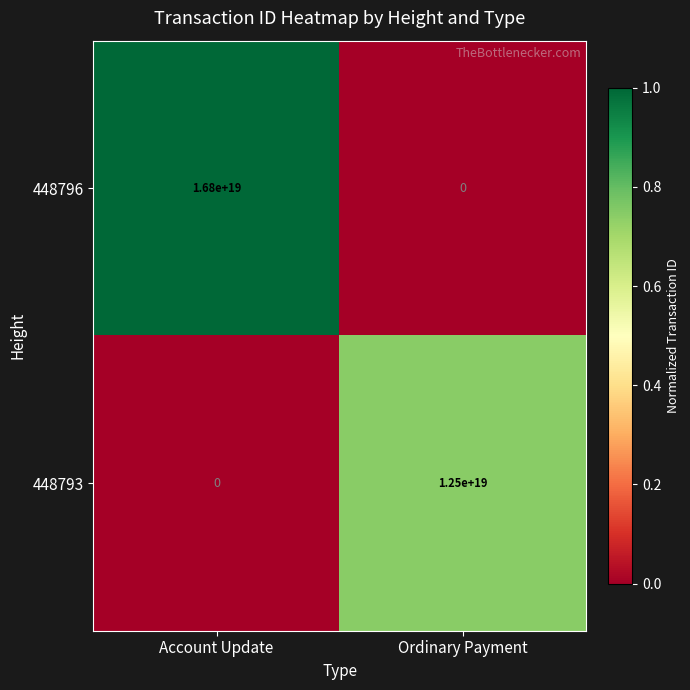

Which label corresponds to the largest value in the chart?

Account Update